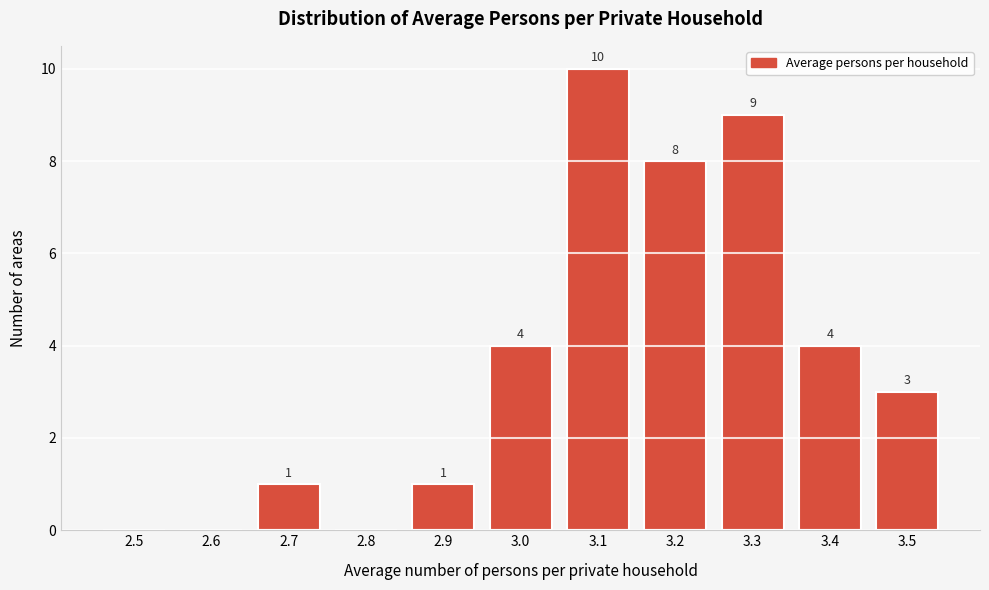

Reading right to left, extract all data points from this chart.

3.5=3	3.4=4	3.3=9	3.2=8	3.1=10	3.0=4	2.9=1	2.8=0	2.7=1	2.6=0	2.5=0